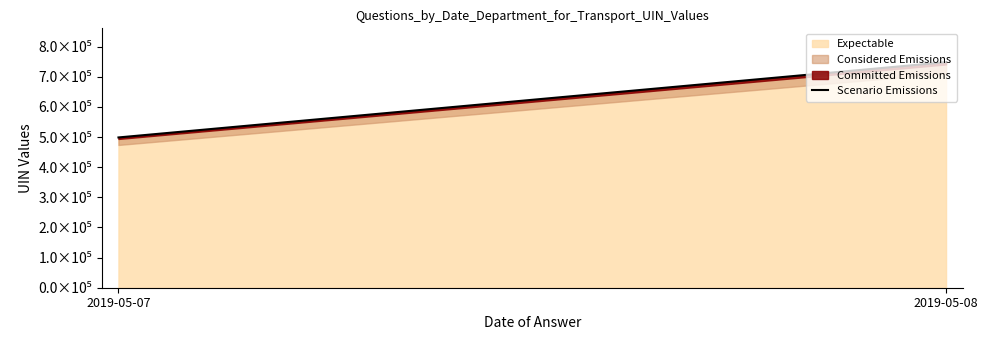

Which has a higher value, 2019-05-08 or 2019-05-07?

2019-05-08